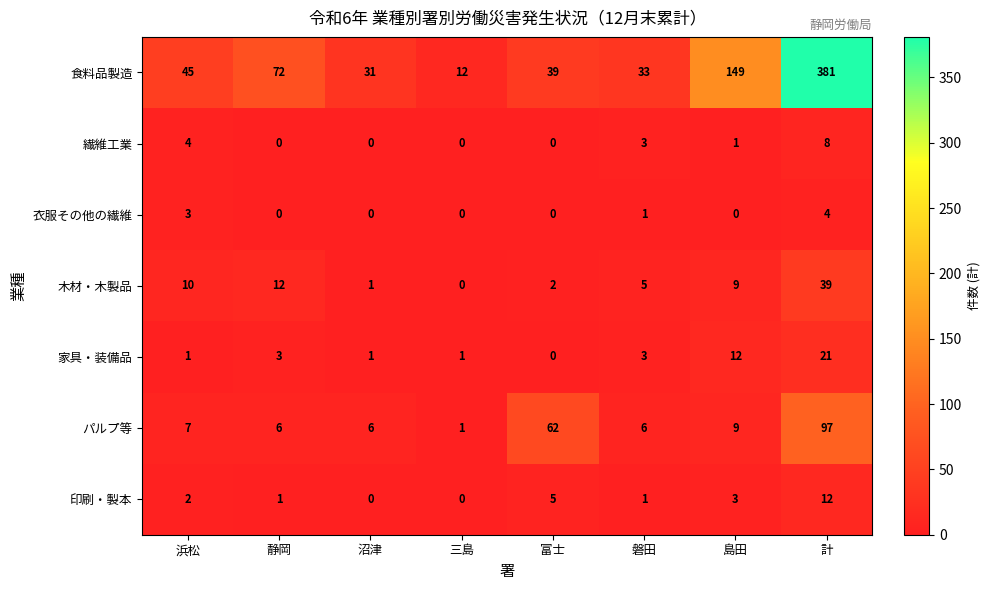

Which series has the widest spread of values?

食料品製造